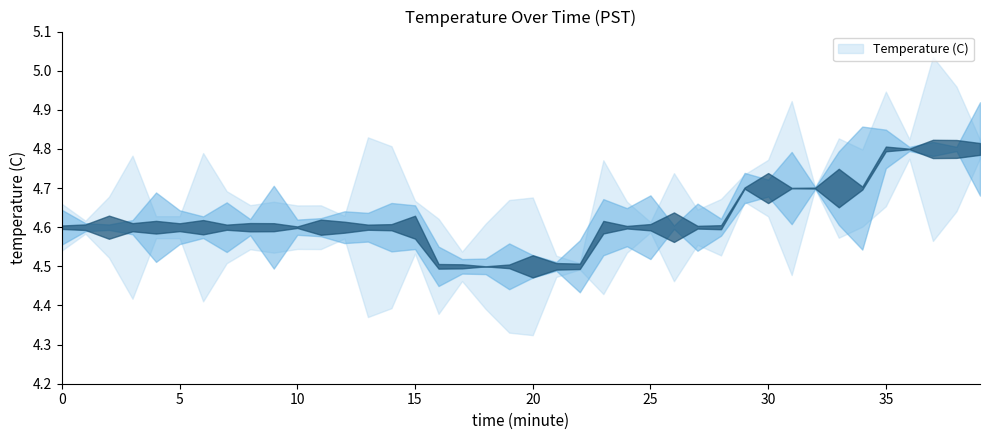

How many lines are shown in the chart?

1